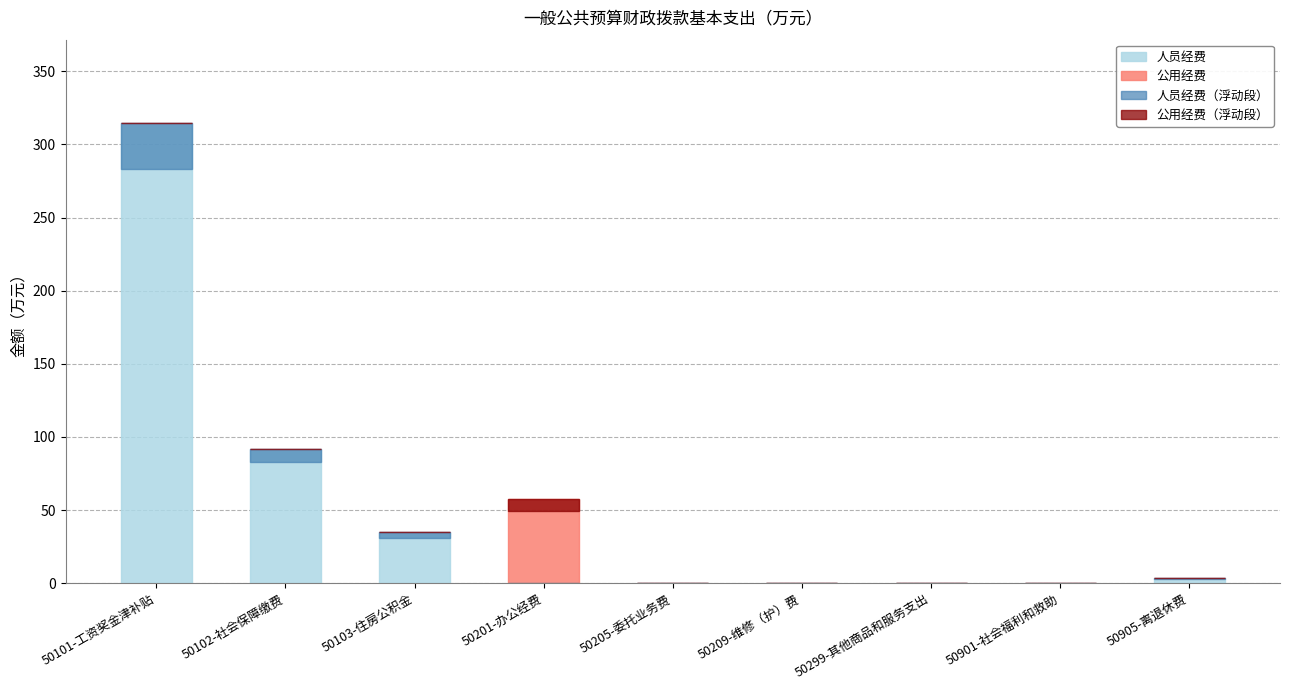

Which series has the largest total across all categories?

人员经费